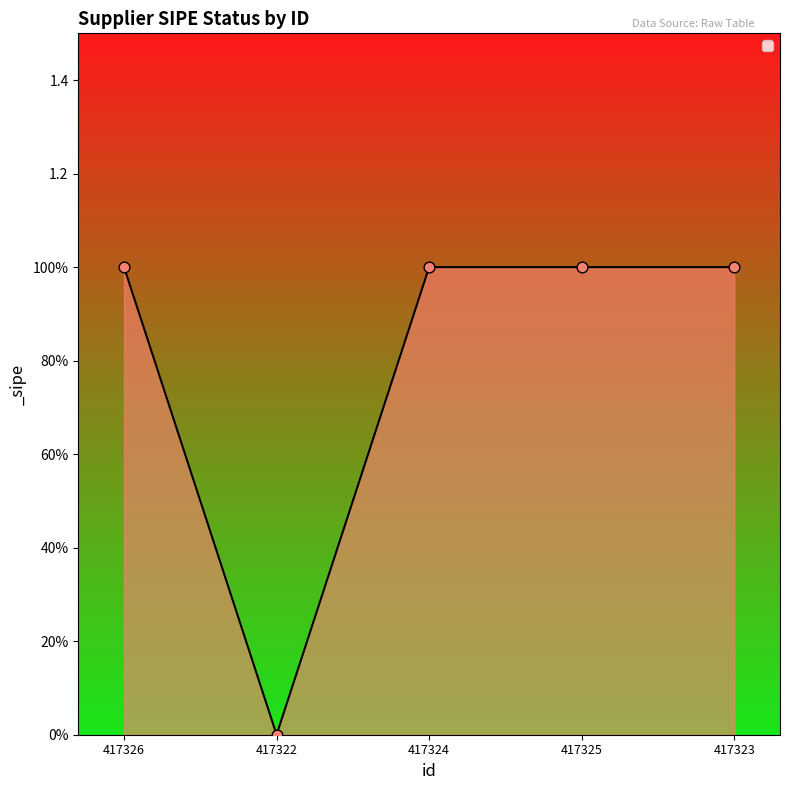

What is the change in value from 417322 to 417323?

+1